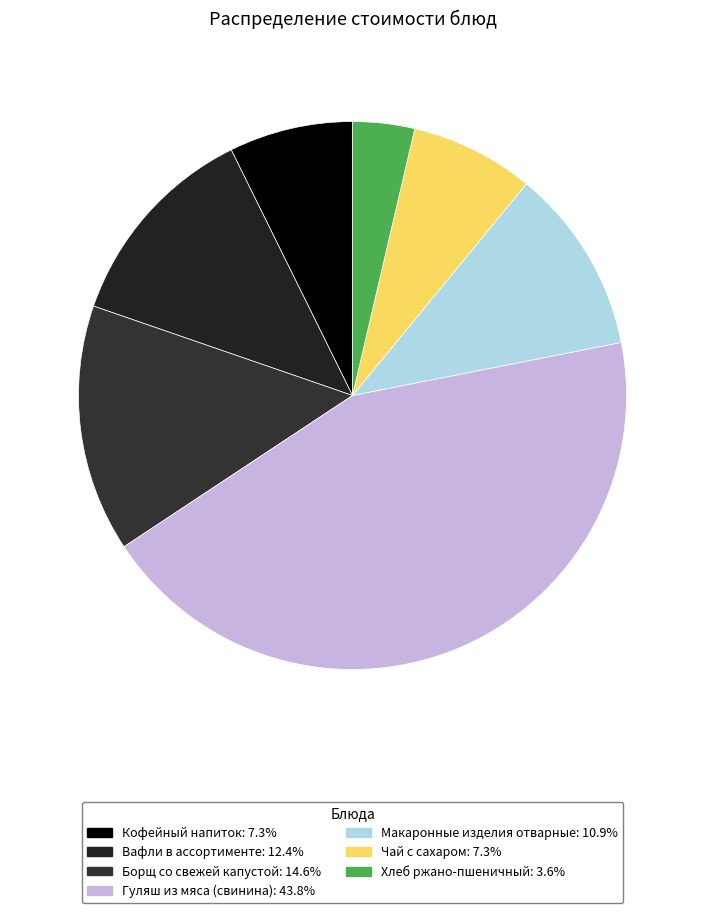

Count the number of slices in the pie.

7